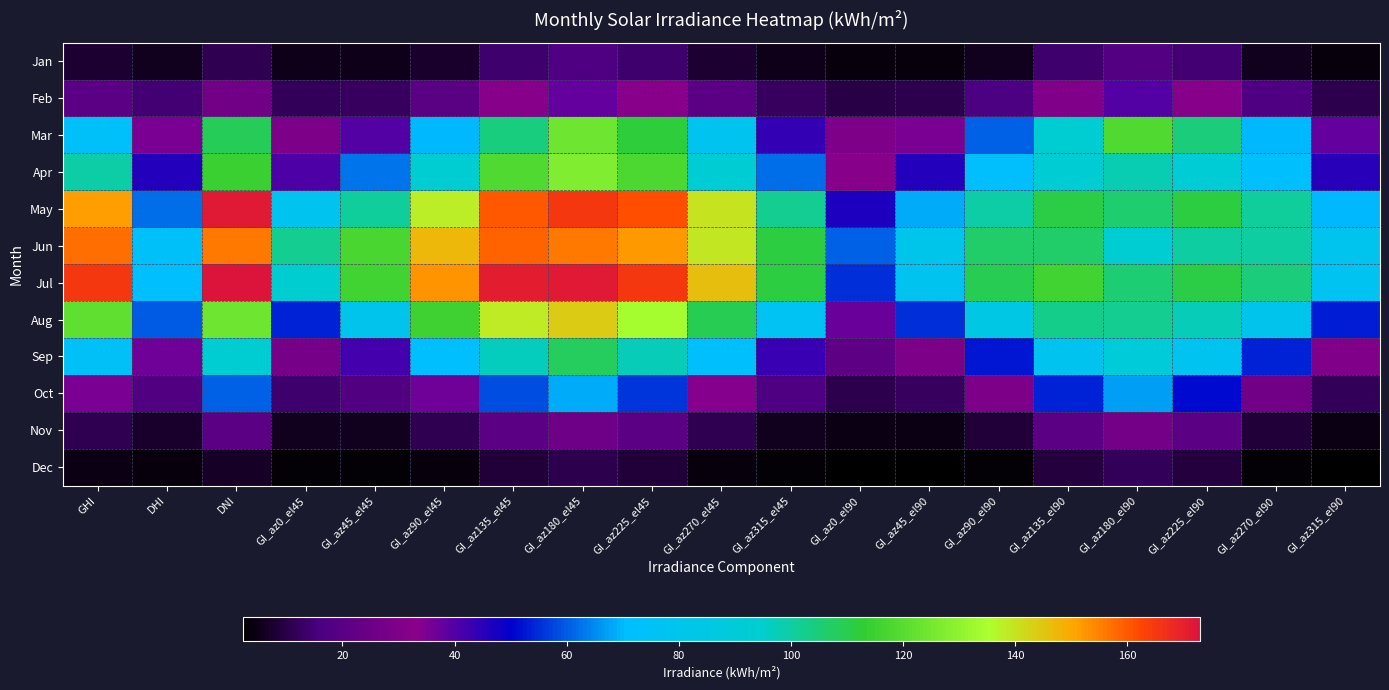

Reading right to left, what are all the values shown in this chart?

Jan: GI_az315_el90=4.0	GI_az270_el90=6.2	GI_az225_el90=14.6	GI_az180_el90=18.7	GI_az135_el90=14.1	GI_az90_el90=5.8	GI_az45_el90=4.0	GI_az0_el90=4.0	GI_az315_el45=5.0	GI_az270_el45=7.6	GI_az225_el45=14.0	GI_az180_el45=16.9	GI_az135_el45=13.7	GI_az90_el45=7.2	GI_az45_el45=5.0	GI_az0_el45=5.0	DNI=11.5	DHI=6.1	GHI=7.7
Feb: GI_az315_el90=10.5	GI_az270_el90=17.5	GI_az225_el90=31.7	GI_az180_el90=39.7	GI_az135_el90=30.8	GI_az90_el90=16.7	GI_az45_el90=10.4	GI_az0_el90=10.2	GI_az315_el45=12.7	GI_az270_el45=20.5	GI_az225_el45=32.5	GI_az180_el45=38.2	GI_az135_el45=31.8	GI_az90_el45=19.9	GI_az45_el45=12.5	GI_az0_el45=12.0	DNI=26.3	DHI=14.5	GHI=20.3
Mar: GI_az315_el90=38.1	GI_az270_el90=69.8	GI_az225_el90=104.9	GI_az180_el90=118.5	GI_az135_el90=94.2	GI_az90_el90=60.4	GI_az45_el90=35.5	GI_az0_el90=29.8	GI_az315_el45=43.6	GI_az270_el45=78.8	GI_az225_el45=112.2	GI_az180_el45=124.1	GI_az135_el45=103.8	GI_az90_el45=70.1	GI_az45_el45=40.0	GI_az0_el45=29.2	DNI=108.7	DHI=35.5	GHI=73.5
Apr: GI_az315_el90=45.5	GI_az270_el90=71.1	GI_az225_el90=91.8	GI_az180_el90=97.8	GI_az135_el90=92.4	GI_az90_el90=71.8	GI_az45_el90=45.8	GI_az0_el90=32.0	GI_az315_el45=61.7	GI_az270_el45=92.8	GI_az225_el45=117.8	GI_az180_el45=127.2	GI_az135_el45=118.4	GI_az90_el45=93.8	GI_az45_el45=62.4	GI_az0_el45=40.7	DNI=114.9	DHI=45.9	GHI=99.5
May: GI_az315_el90=69.6	GI_az270_el90=100.8	GI_az225_el90=111.4	GI_az180_el90=105.9	GI_az135_el90=110.5	GI_az90_el90=99.5	GI_az45_el90=68.8	GI_az0_el90=46.8	GI_az315_el45=102.1	GI_az270_el45=139.7	GI_az225_el45=161.4	GI_az180_el45=165.0	GI_az135_el45=159.8	GI_az90_el45=138.2	GI_az45_el45=100.6	GI_az0_el45=77.6	DNI=171.6	DHI=62.0	GHI=151.6
Jun: GI_az315_el90=79.1	GI_az270_el90=100.2	GI_az225_el90=99.8	GI_az180_el90=93.9	GI_az135_el90=106.7	GI_az90_el90=106.3	GI_az45_el90=80.7	GI_az0_el90=60.9	GI_az315_el45=111.6	GI_az270_el45=139.0	GI_az225_el45=152.1	GI_az180_el45=155.8	GI_az135_el45=158.6	GI_az90_el45=147.2	GI_az45_el45=117.0	GI_az0_el45=101.8	DNI=156.0	DHI=73.5	GHI=157.3
Jul: GI_az315_el90=77.1	GI_az270_el90=104.8	GI_az225_el90=110.3	GI_az180_el90=105.5	GI_az135_el90=116.2	GI_az90_el90=109.6	GI_az45_el90=78.1	GI_az0_el90=55.2	GI_az315_el45=111.6	GI_az270_el45=145.9	GI_az225_el45=165.2	GI_az180_el45=171.5	GI_az135_el45=170.8	GI_az90_el45=152.5	GI_az45_el45=115.7	GI_az0_el45=94.7	DNI=173.0	DHI=70.4	GHI=165.2
Aug: GI_az315_el90=53.3	GI_az270_el90=79.7	GI_az225_el90=97.4	GI_az180_el90=101.9	GI_az135_el90=102.5	GI_az90_el90=84.5	GI_az45_el90=55.0	GI_az0_el90=37.1	GI_az315_el45=76.5	GI_az270_el45=109.6	GI_az225_el45=134.3	GI_az180_el45=144.0	GI_az135_el45=138.5	GI_az90_el45=115.1	GI_az45_el45=80.0	GI_az0_el45=53.6	DNI=123.8	DHI=60.2	GHI=121.3
Sep: GI_az315_el90=30.5	GI_az270_el90=53.9	GI_az225_el90=78.5	GI_az180_el90=89.7	GI_az135_el90=78.1	GI_az90_el90=52.8	GI_az45_el90=29.3	GI_az0_el90=21.2	GI_az315_el45=43.1	GI_az270_el45=71.2	GI_az225_el45=97.1	GI_az180_el45=108.2	GI_az135_el45=96.8	GI_az90_el45=70.5	GI_az45_el45=42.2	GI_az0_el45=27.8	DNI=94.1	DHI=36.8	GHI=74.7
Oct: GI_az315_el90=12.2	GI_az270_el90=26.8	GI_az225_el90=51.1	GI_az180_el90=67.0	GI_az135_el90=53.9	GI_az90_el90=29.2	GI_az45_el90=12.8	GI_az0_el90=10.5	GI_az315_el45=17.0	GI_az270_el45=34.1	GI_az225_el45=56.2	GI_az180_el45=68.5	GI_az135_el45=58.5	GI_az90_el45=36.4	GI_az45_el45=17.9	GI_az0_el45=13.9	DNI=60.9	DHI=18.0	GHI=35.4
Nov: GI_az315_el90=4.4	GI_az270_el90=8.5	GI_az225_el90=20.4	GI_az180_el90=27.2	GI_az135_el90=20.6	GI_az90_el90=8.6	GI_az45_el90=4.4	GI_az0_el90=4.3	GI_az315_el45=6.0	GI_az270_el45=10.9	GI_az225_el45=20.7	GI_az180_el45=25.4	GI_az135_el45=20.8	GI_az90_el45=11.0	GI_az45_el45=6.0	GI_az0_el45=6.0	DNI=20.4	DHI=7.3	GHI=11.2
Dec: GI_az315_el90=2.2	GI_az270_el90=3.1	GI_az225_el90=9.0	GI_az180_el90=11.8	GI_az135_el90=9.0	GI_az90_el90=3.0	GI_az45_el90=2.2	GI_az0_el90=2.2	GI_az315_el45=3.0	GI_az270_el45=4.1	GI_az225_el45=8.5	GI_az180_el45=10.5	GI_az135_el45=8.5	GI_az90_el45=4.1	GI_az45_el45=3.0	GI_az0_el45=3.0	DNI=6.7	DHI=3.8	GHI=4.5